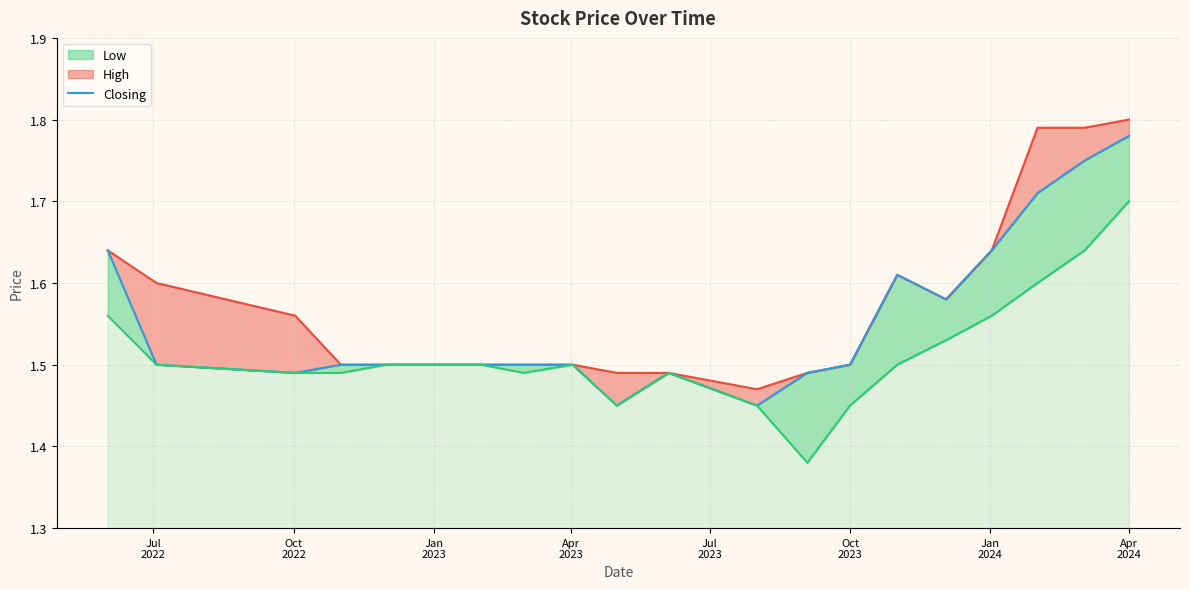

List the series in order of their overall mean, lowest first.

Low_line, Closing, High_line